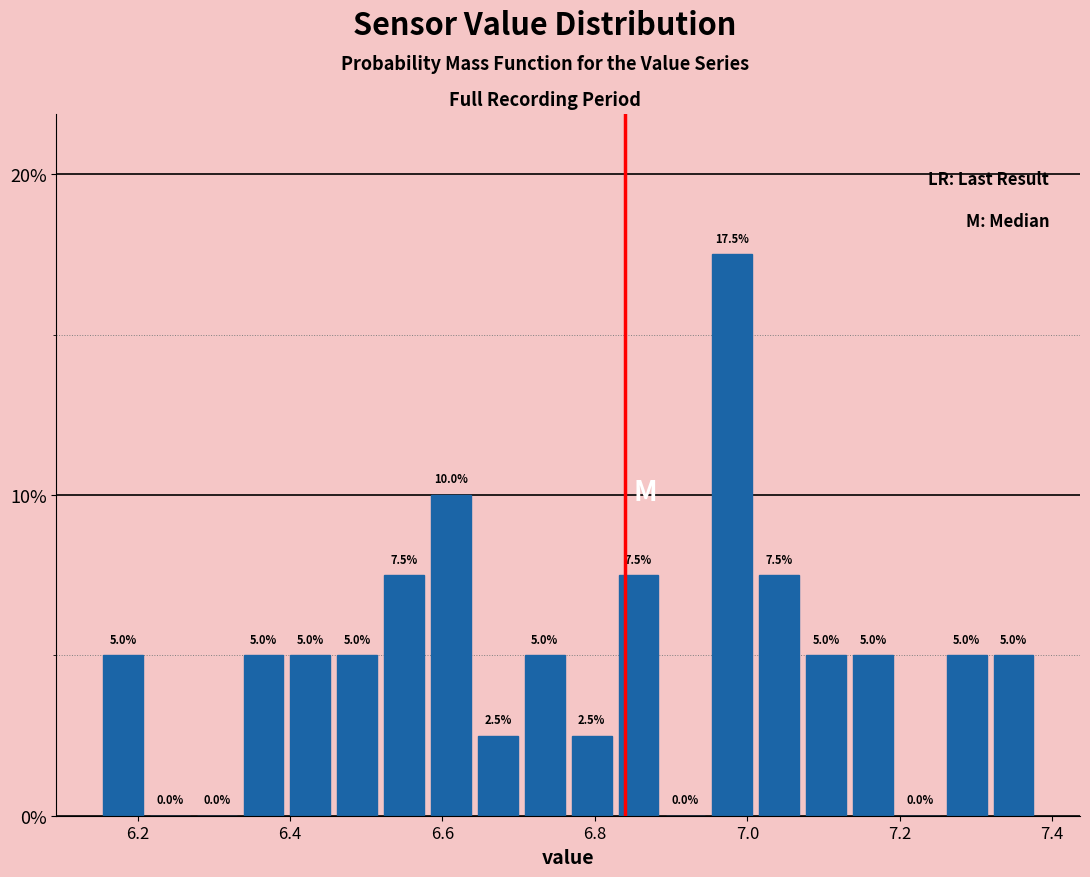

Read against the x-axis, roughly where is the centre of the tallest bar?

6.98